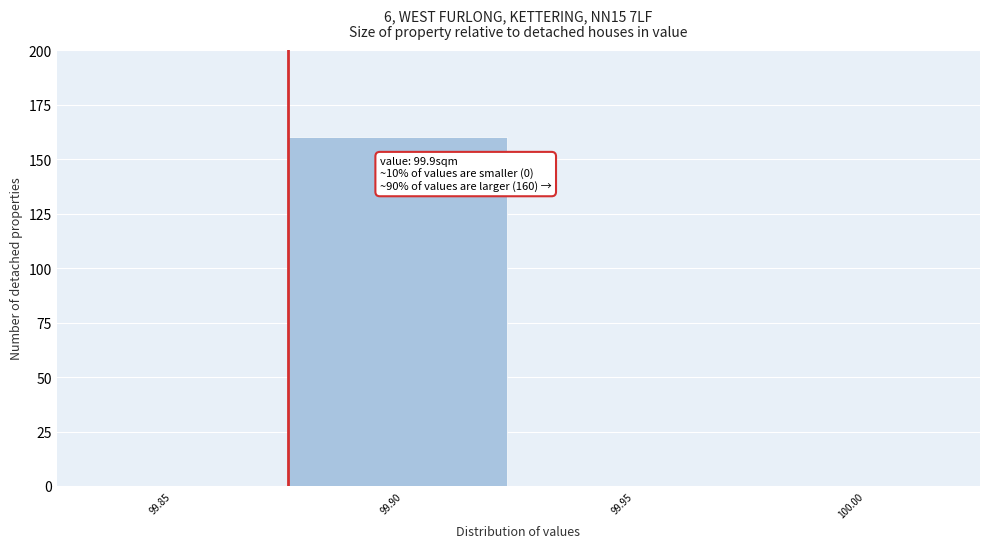

Reading left to right, what are all the values shown in this chart?

99.85=0	99.90=160	99.95=0	100.00=0